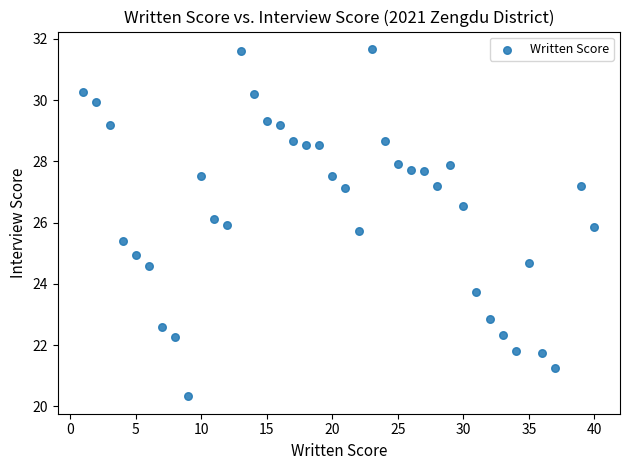

What is the range of X values (max minus min)?

39.0